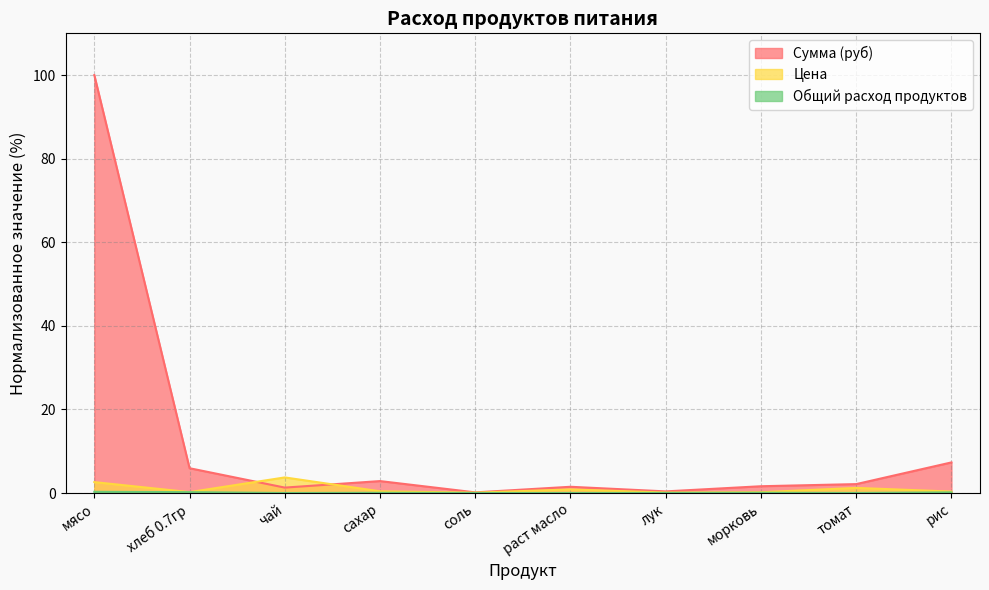

At раст масло, list the series in order from largest to smallest.

Сумма (руб), Цена, Общий расход продуктов